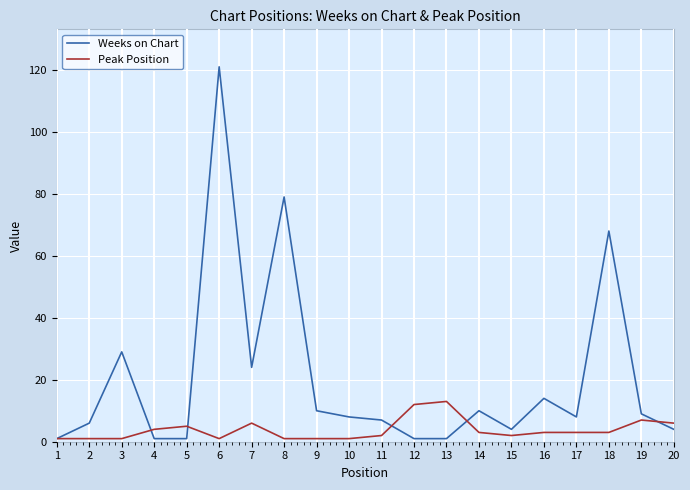

What is the maximum value shown in the chart?

121